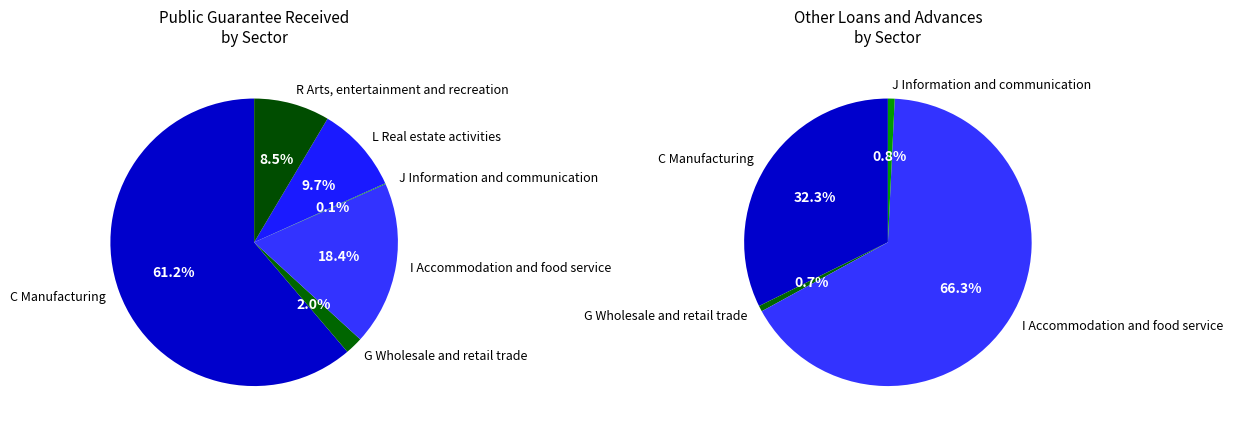

What percentage is the G Wholesale and retail trade slice, to the nearest percent?

2%